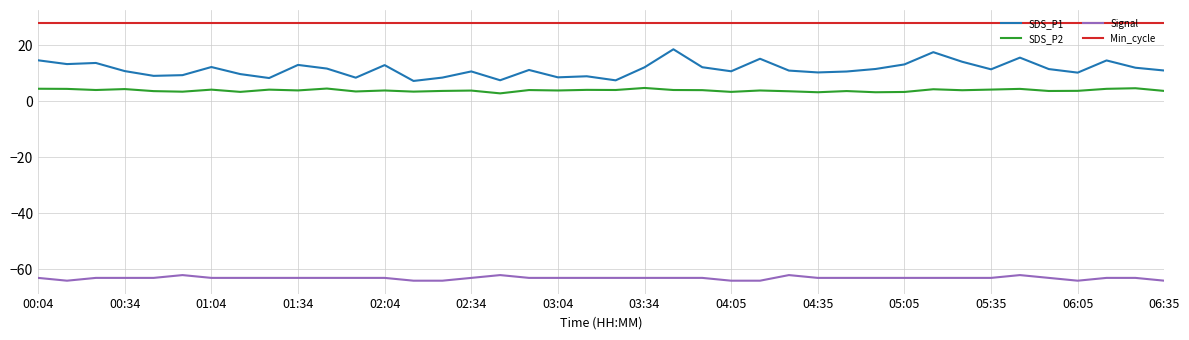

List the series in order of their peak value, highest first.

Min_cycle, SDS_P1, SDS_P2, Signal